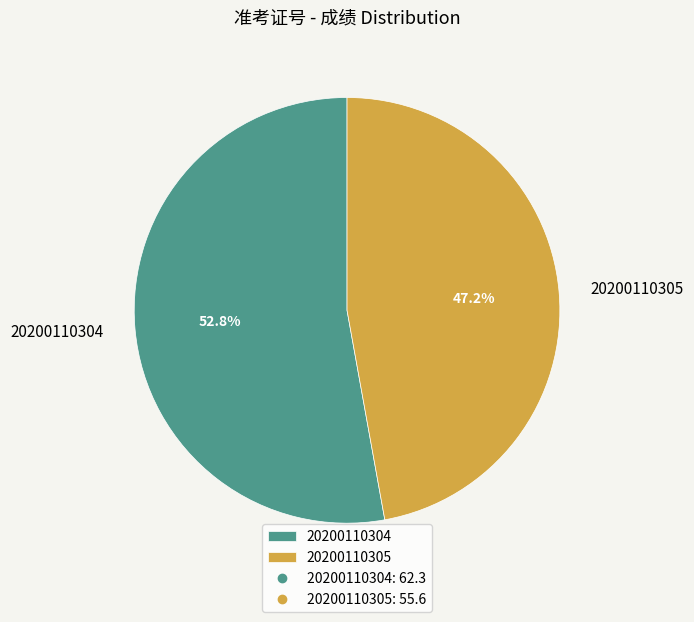

The 20200110304 slice represents 53% of the pie. True or false?

True